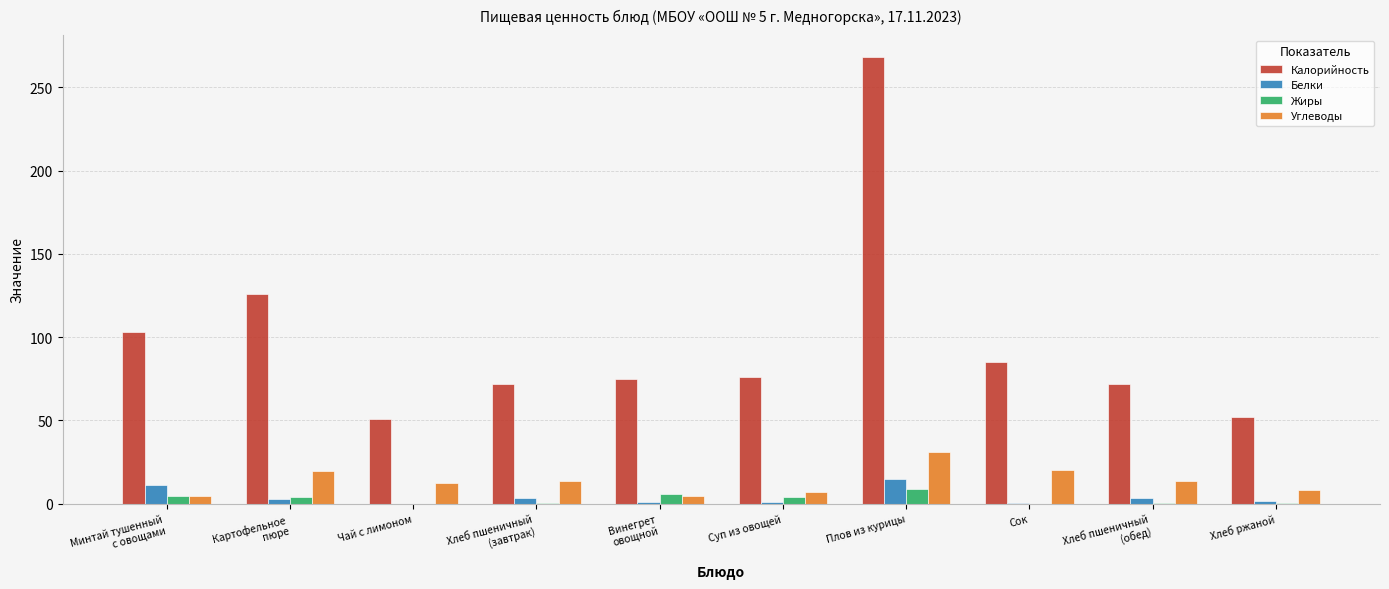

What value does the Калорийность series have at Хлеб пшеничный
(обед)?

72.0